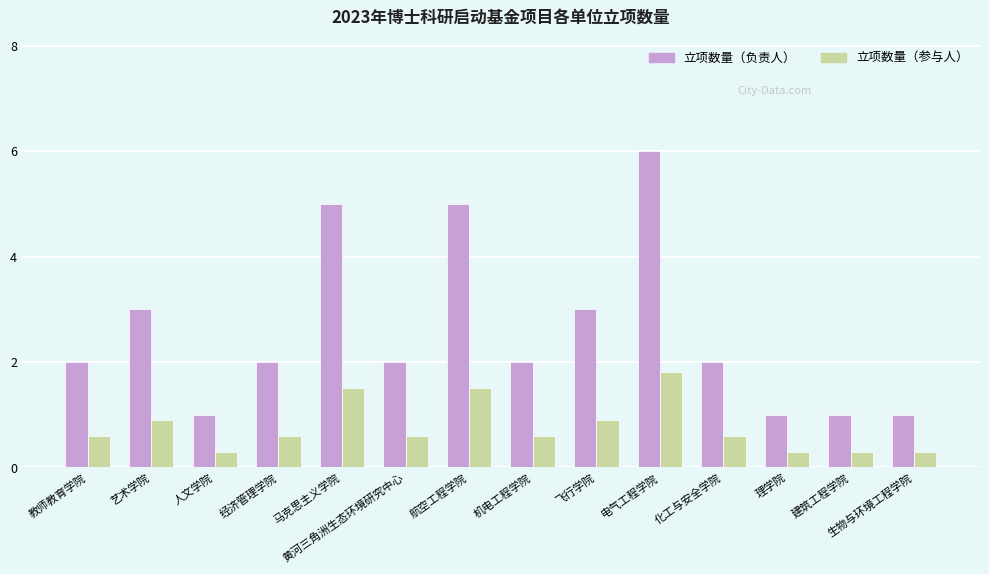

The value of 立项数量（参与人） at 经济管理学院 is 0.6. True or false?

True